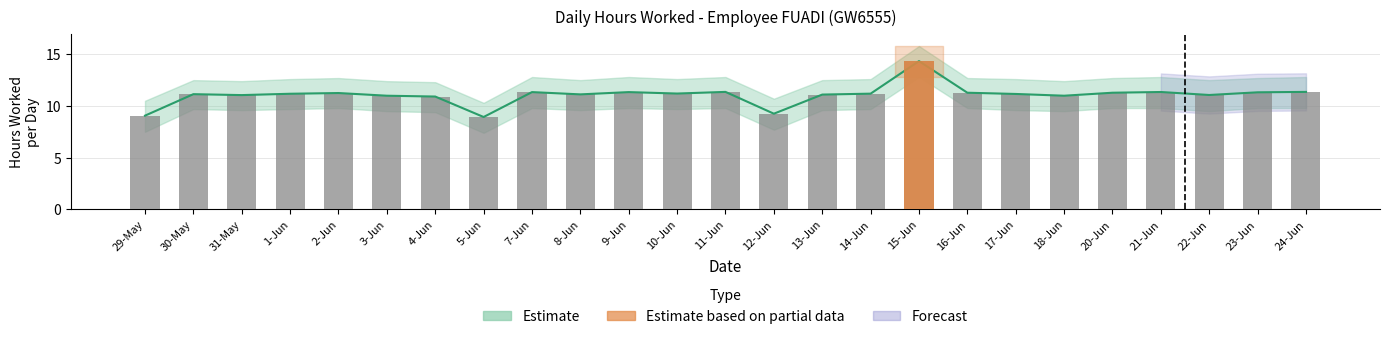

The value of Estimate at 4-Jun is 10.9. True or false?

True